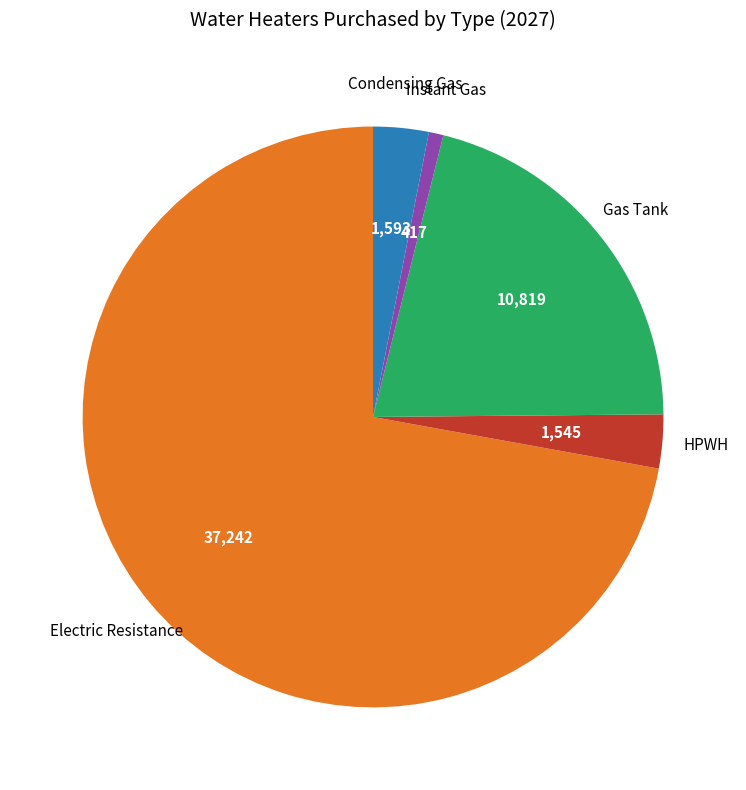

Is there a majority slice in this chart?

Yes